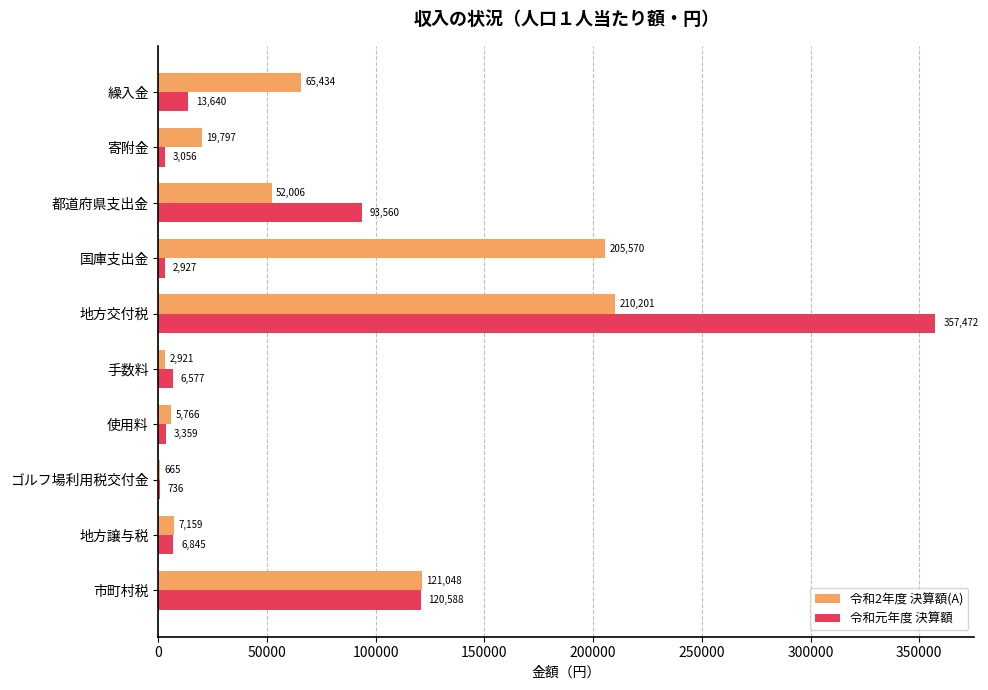

Which series has the widest spread of values?

令和元年度 決算額